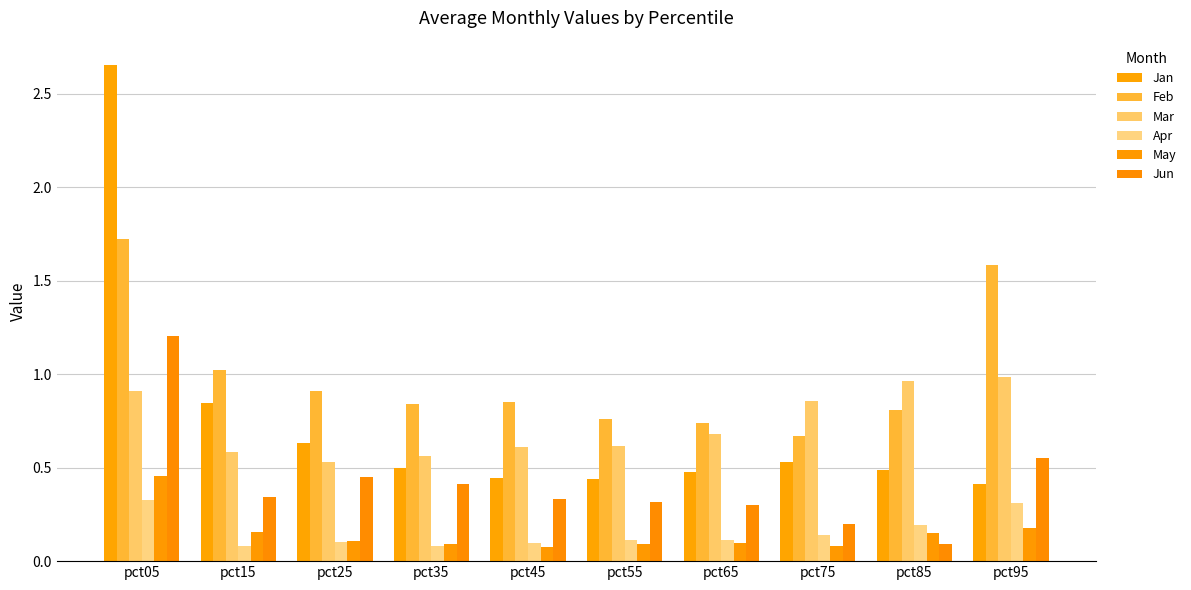

At how many categories does at least one series exceed 1?

3